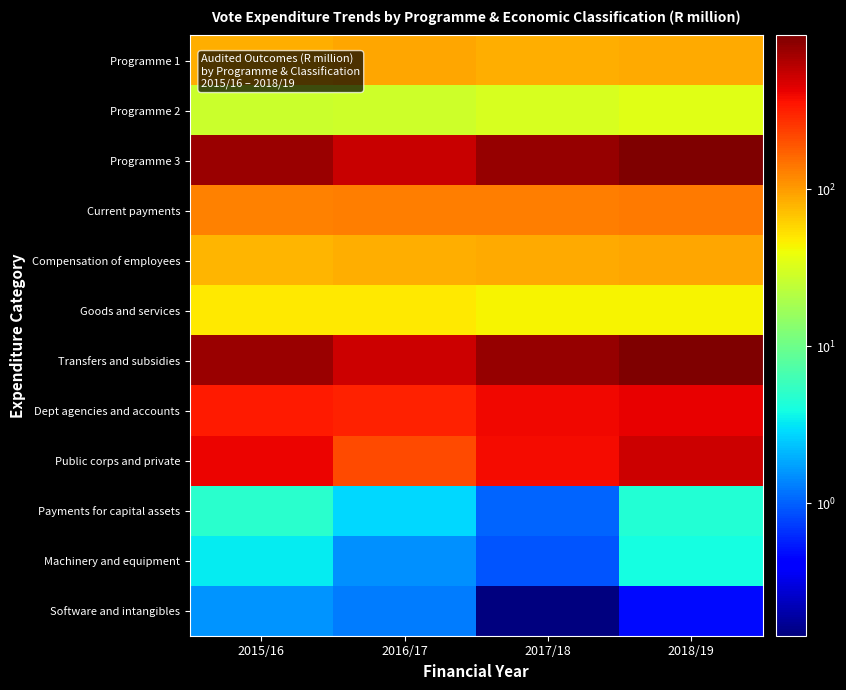

List the series in order of their peak value, lowest first.

Software and intangibles, Machinery and equipment, Payments for capital assets, Programme 2, Goods and services, Programme 1, Compensation of employees, Current payments, Dept agencies and accounts, Public corps and private, Transfers and subsidies, Programme 3